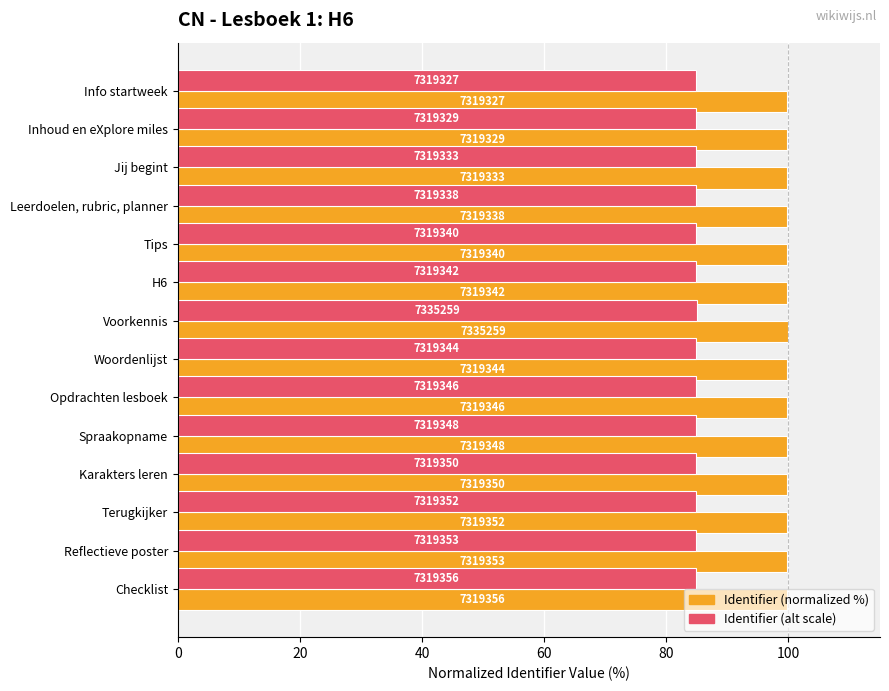

What is the average value of the Identifier (alt scale) series?

84.8